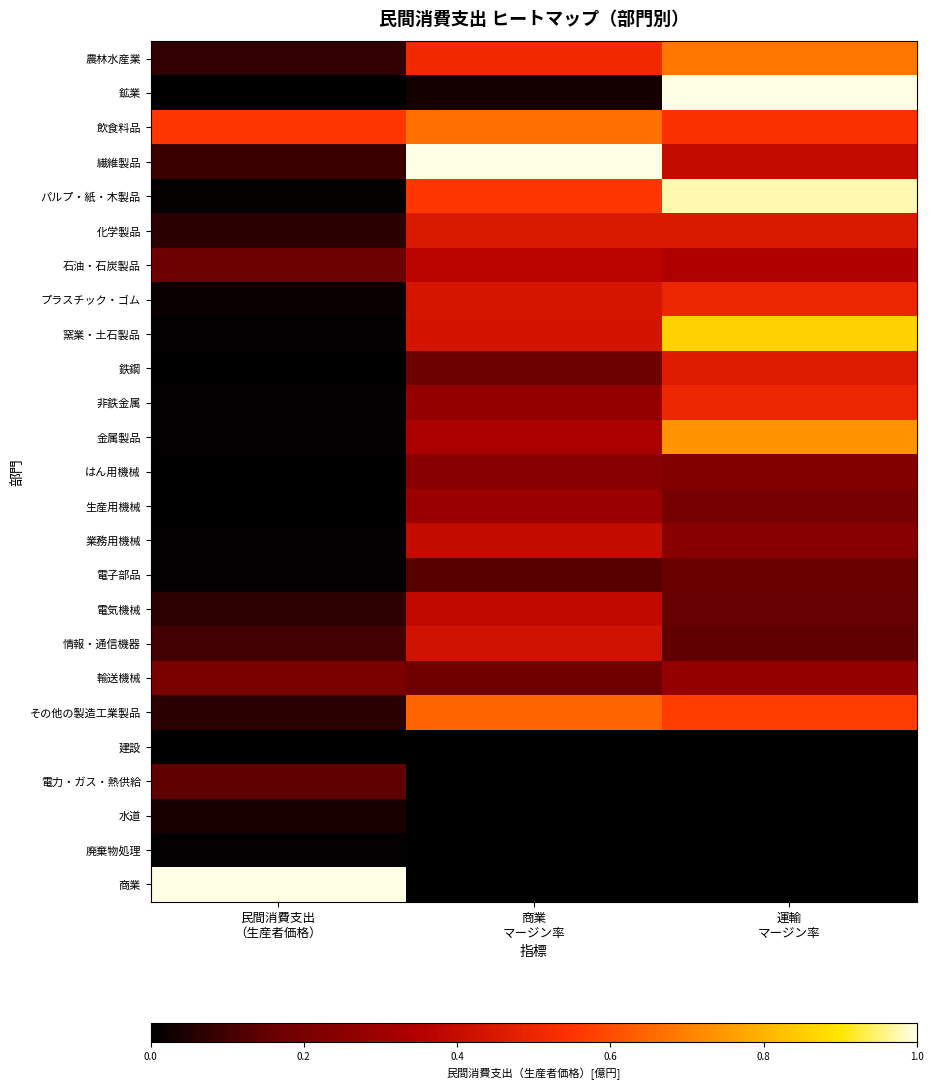

At which category is the sum across all series the highest?

運輸
マージン率